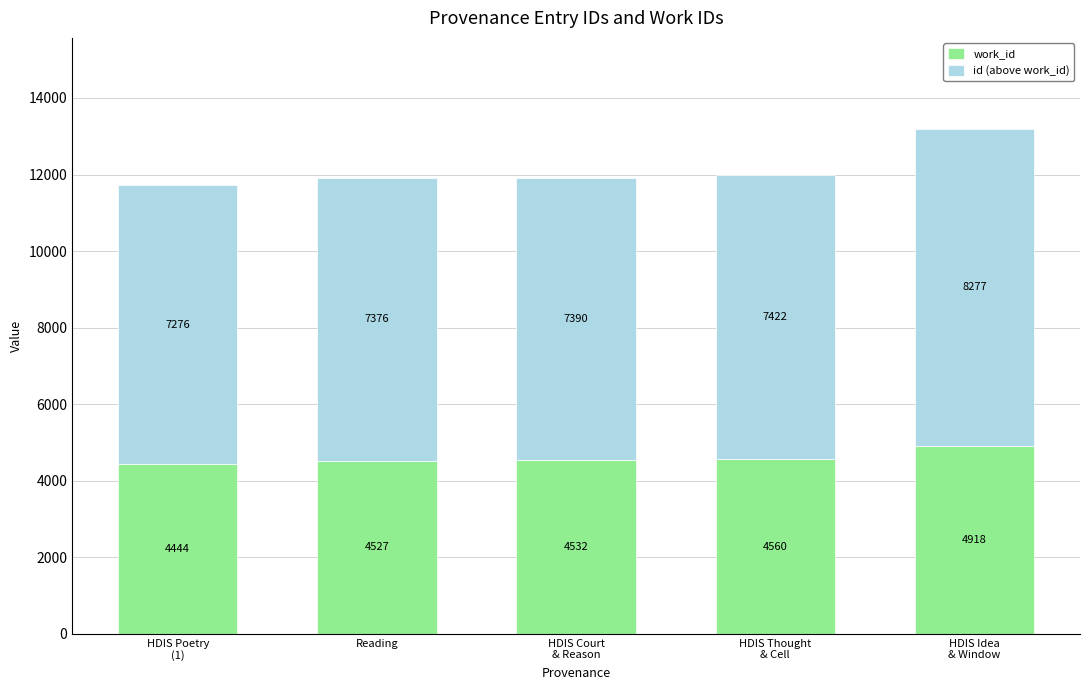

What is the value of the work_id bar at the 4th from the left?

4560